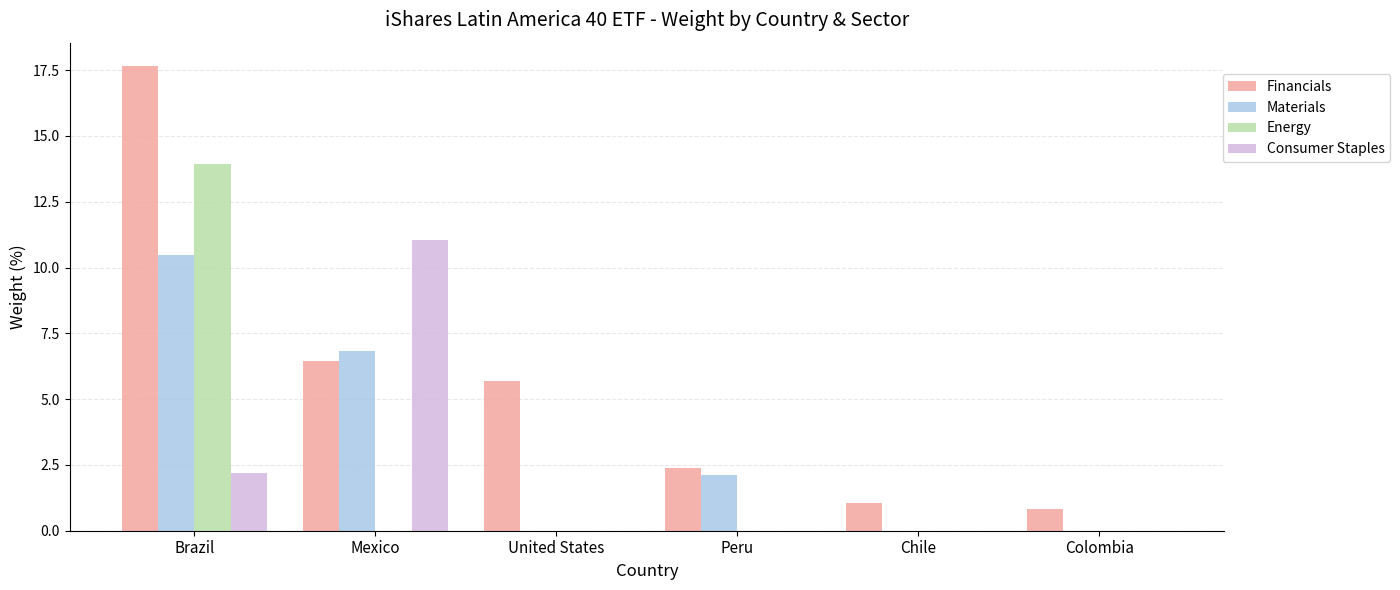

Count the number of data series in this chart.

4